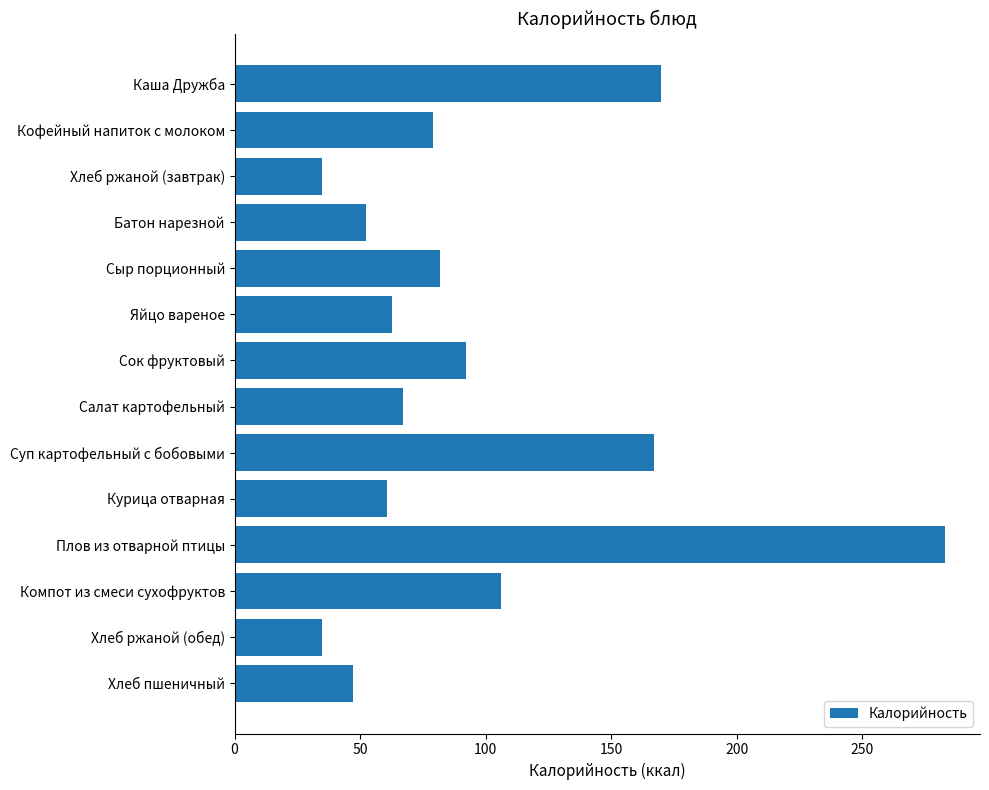

How many distinct data groups are displayed?

1